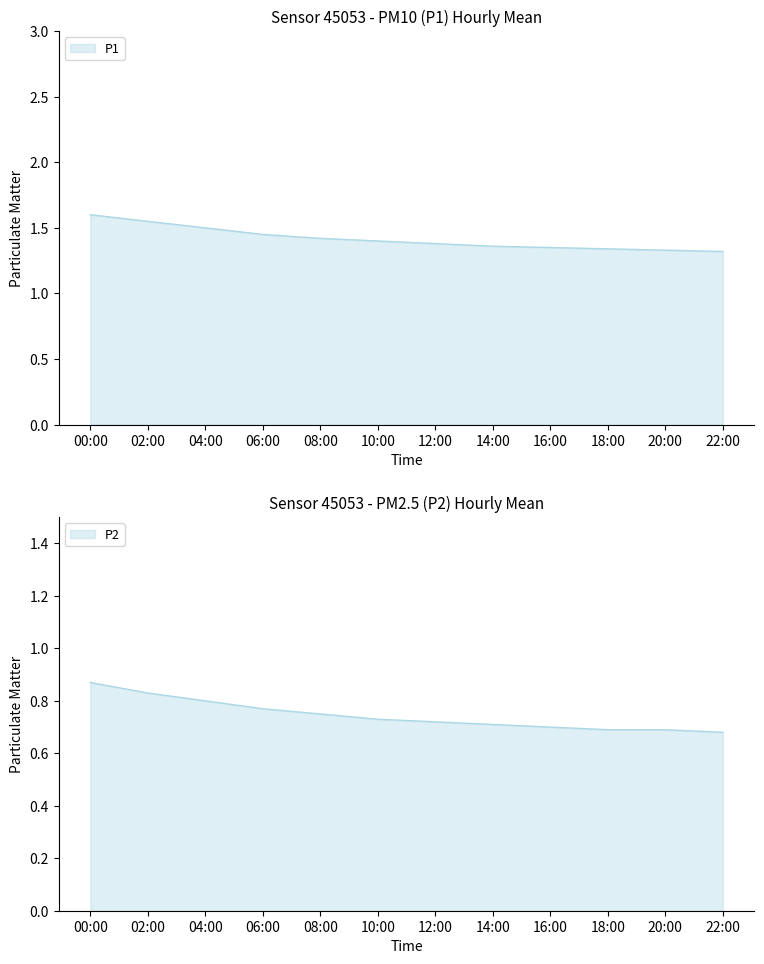

Rank the series by their maximum value, from lowest to highest.

P2, P1